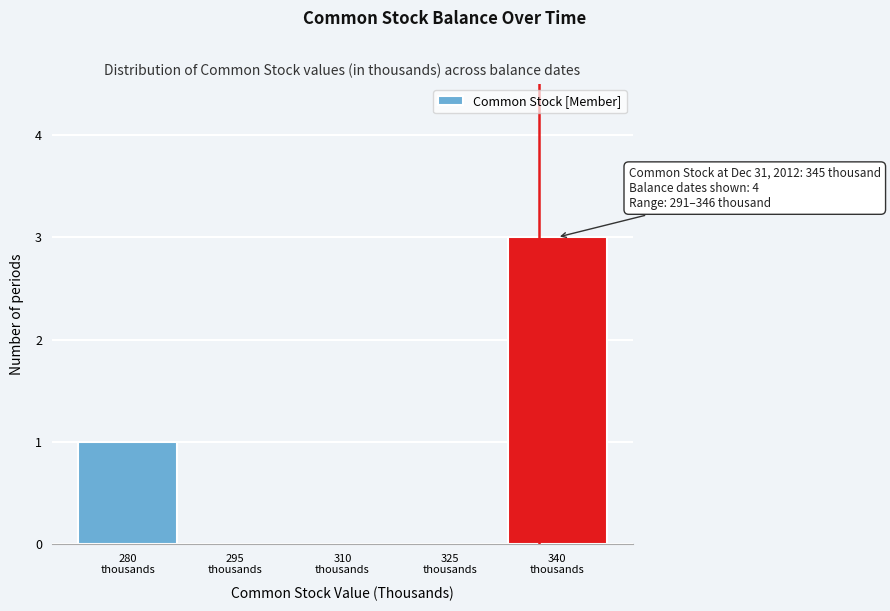

What is the greatest value displayed?

3